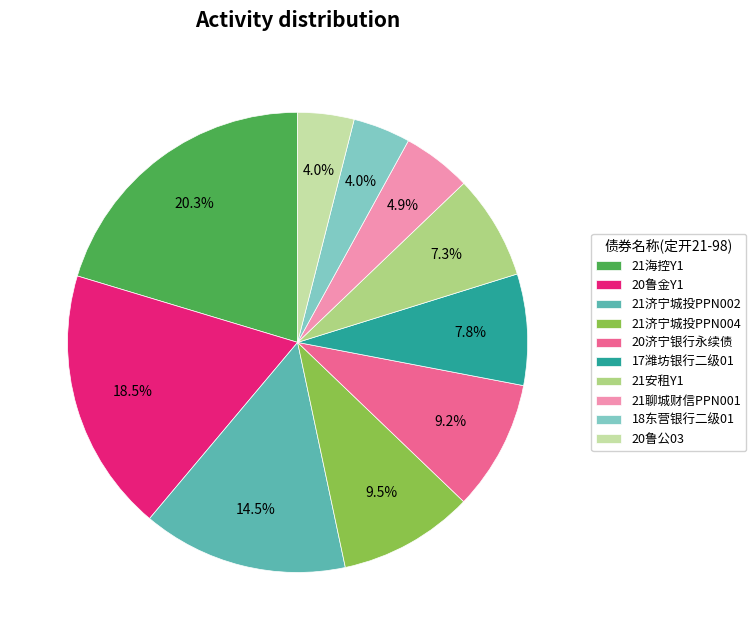

Is there a majority slice in this chart?

No